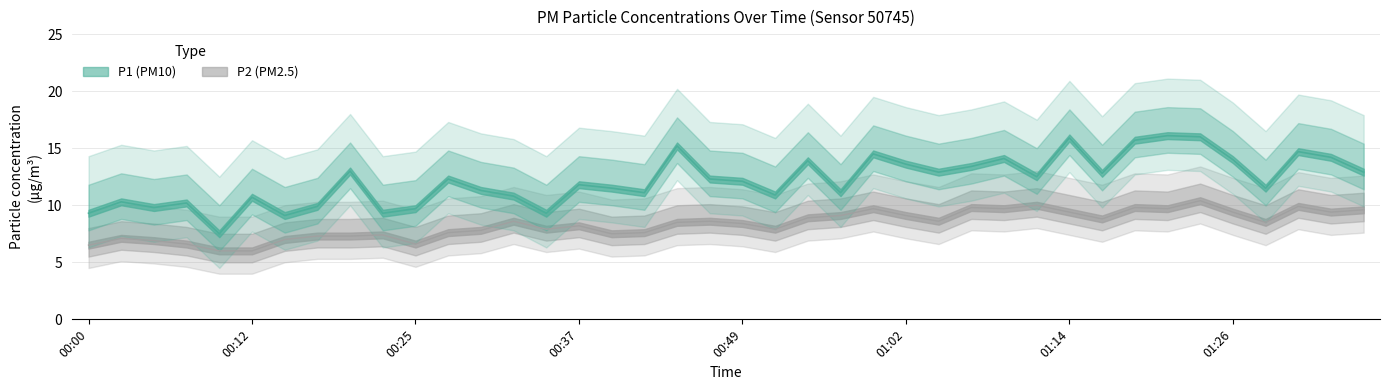

What is the average value of the P2 series?

8.3